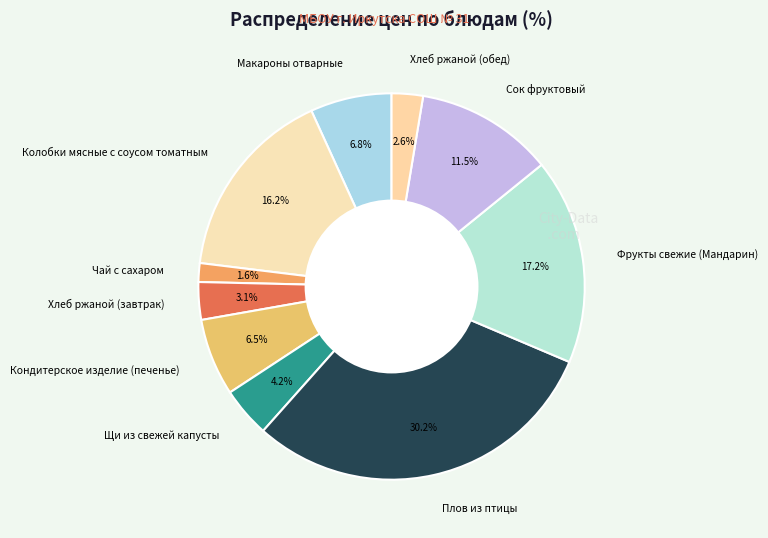

Which category has the smallest portion of the pie?

Чай с сахаром